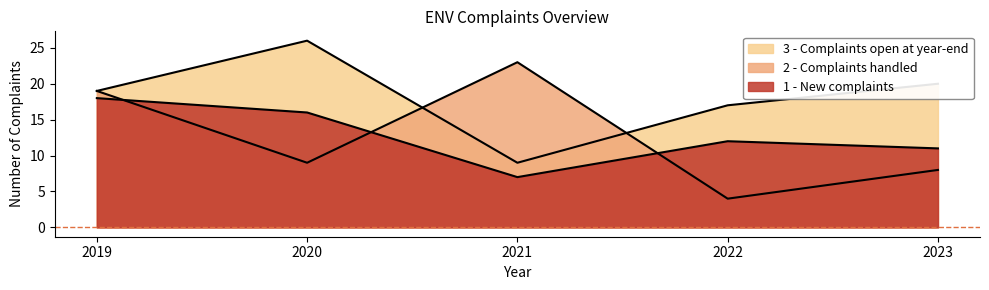

Does the chart have visible grid lines?

No